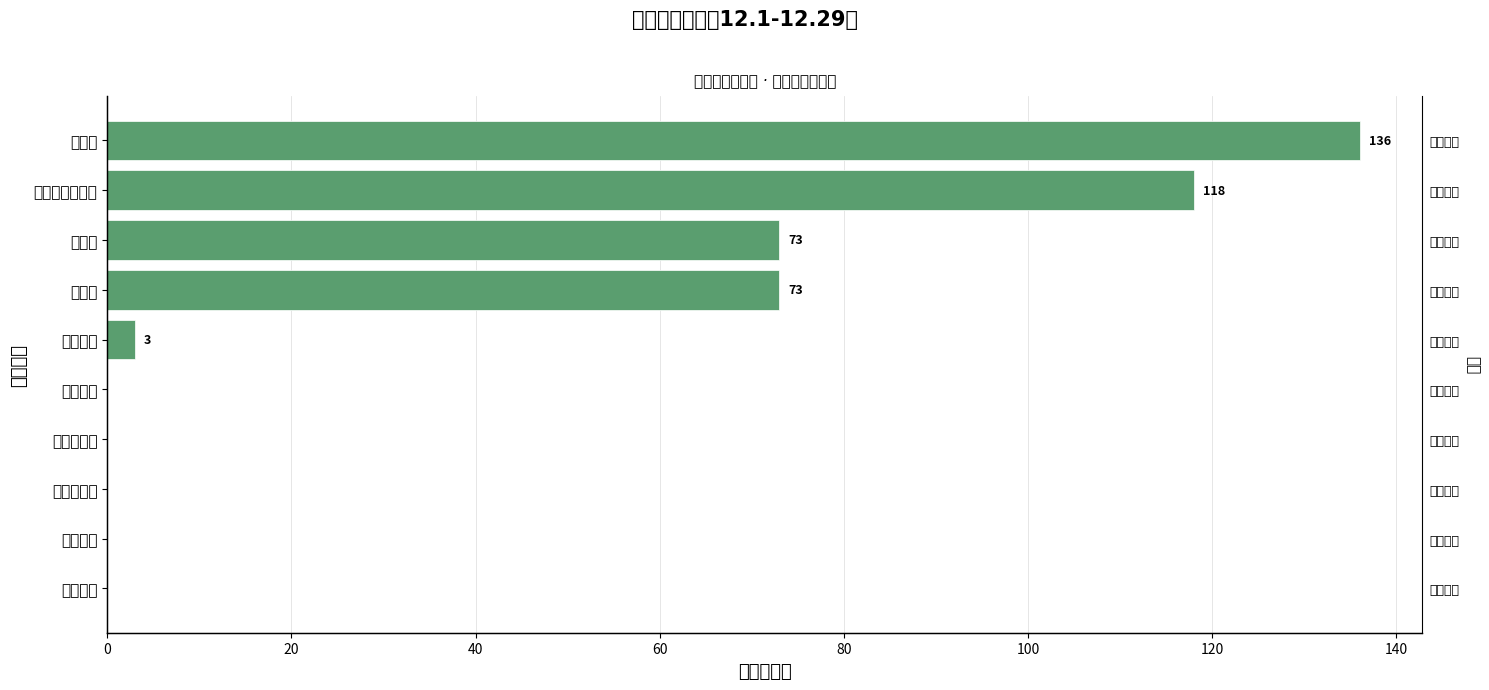

Count the number of categories in the chart.

10